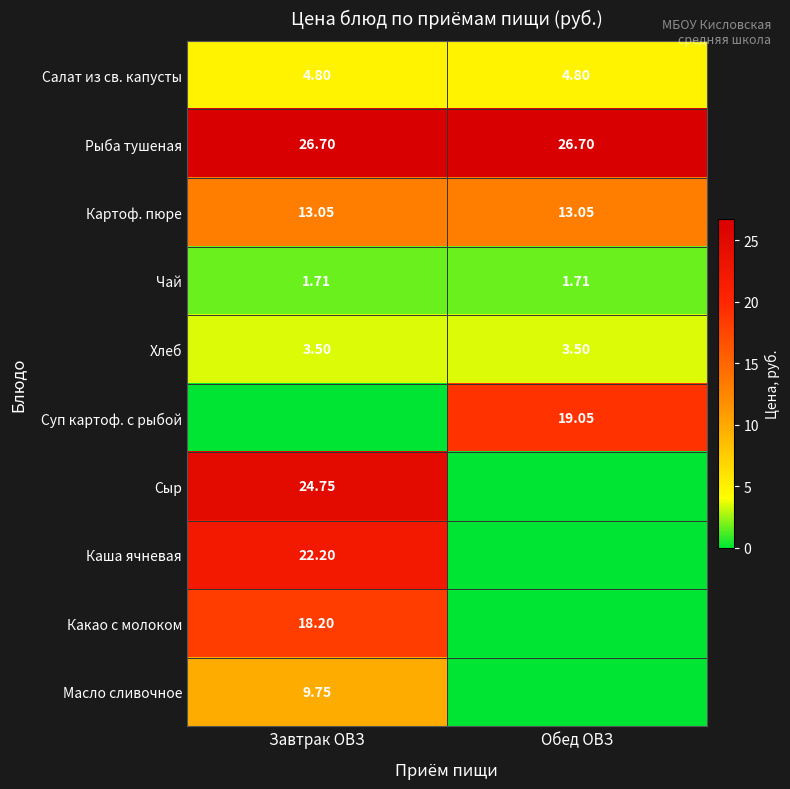

What is the total value across all series at Обед ОВЗ?

68.8